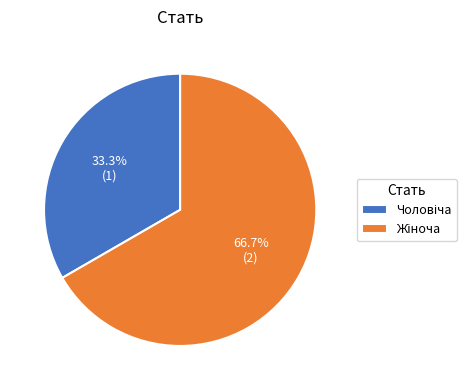

Is there any slice that represents more than half of the pie?

Yes